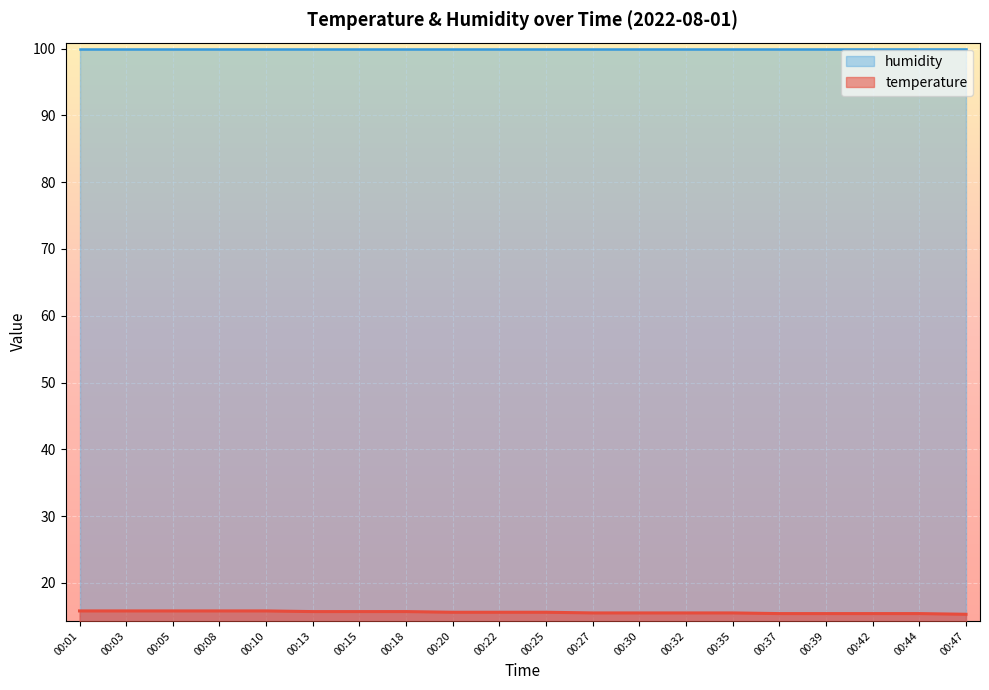

Which has a higher value, 00:47 or 00:37?

00:37